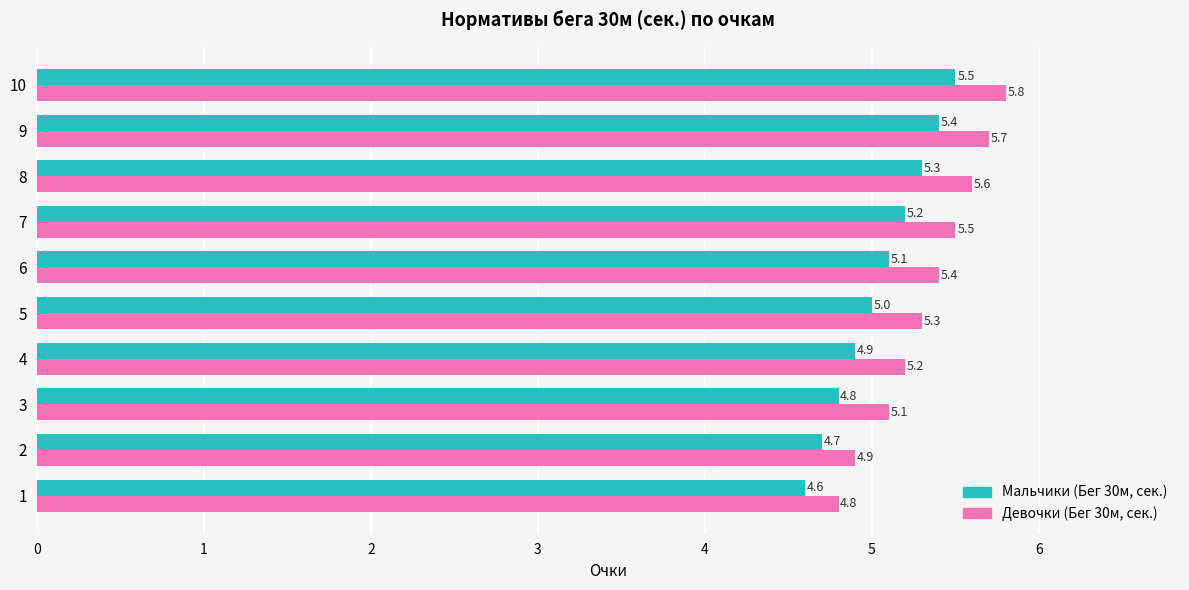

Between 1 and 9, which series saw the biggest shift?

Девочки (Бег 30м, сек.)